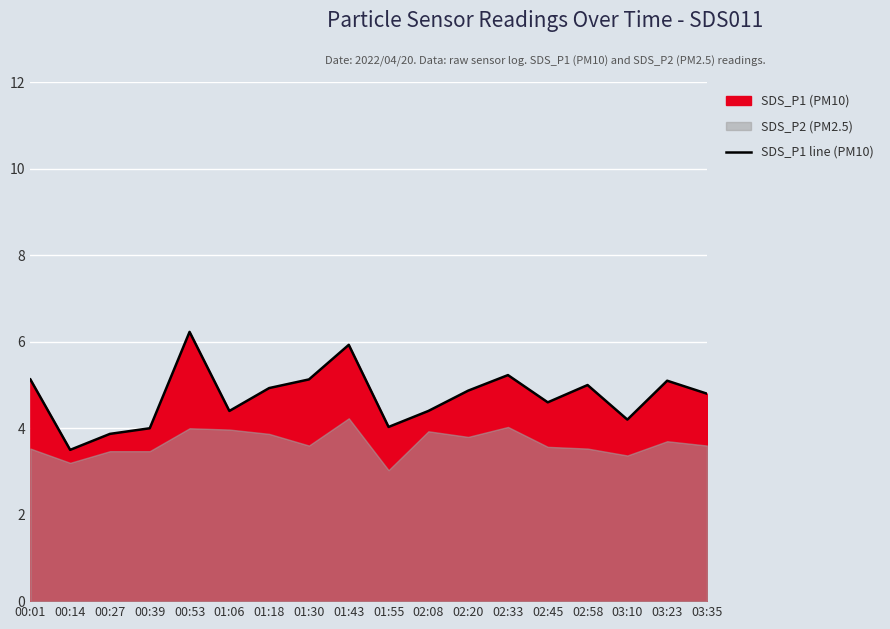

Between 03:23 and 01:55, which is larger?

03:23